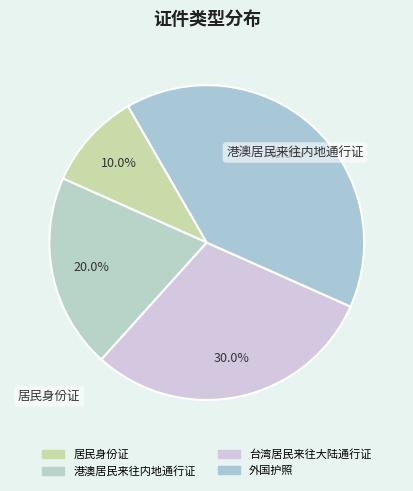

Does 港澳居民来往内地通行证 account for over 50% of the chart?

No